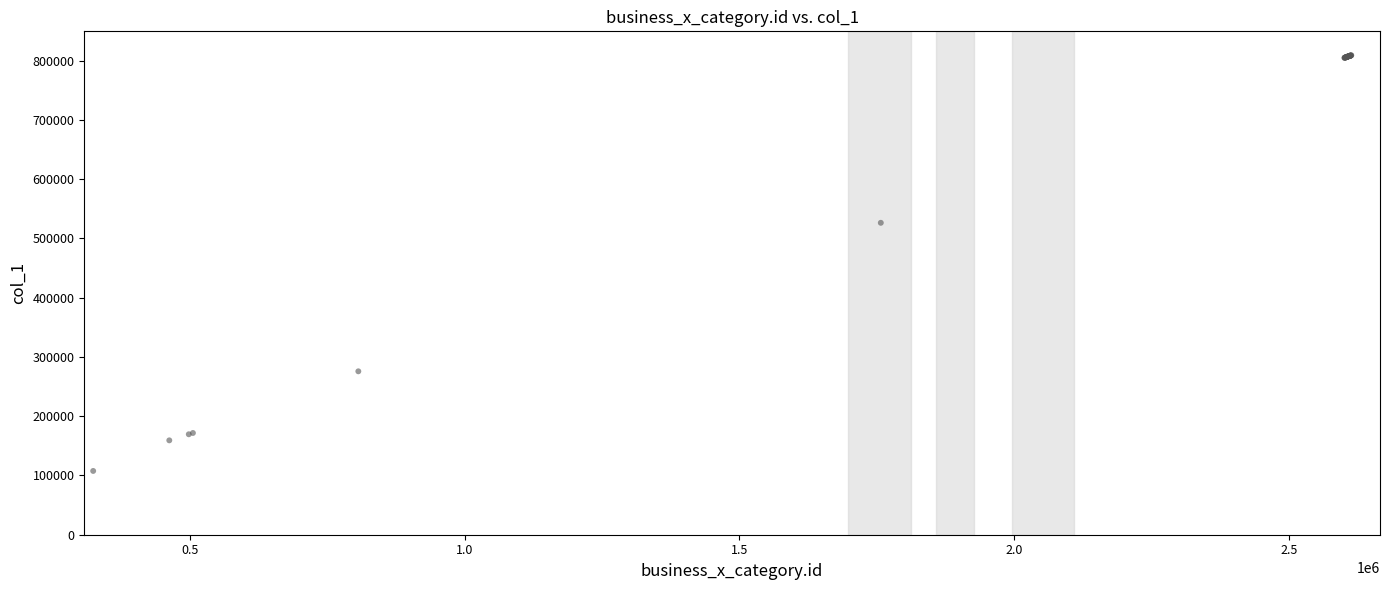

What Y value in the scatter plot is closest to 458207?

526232